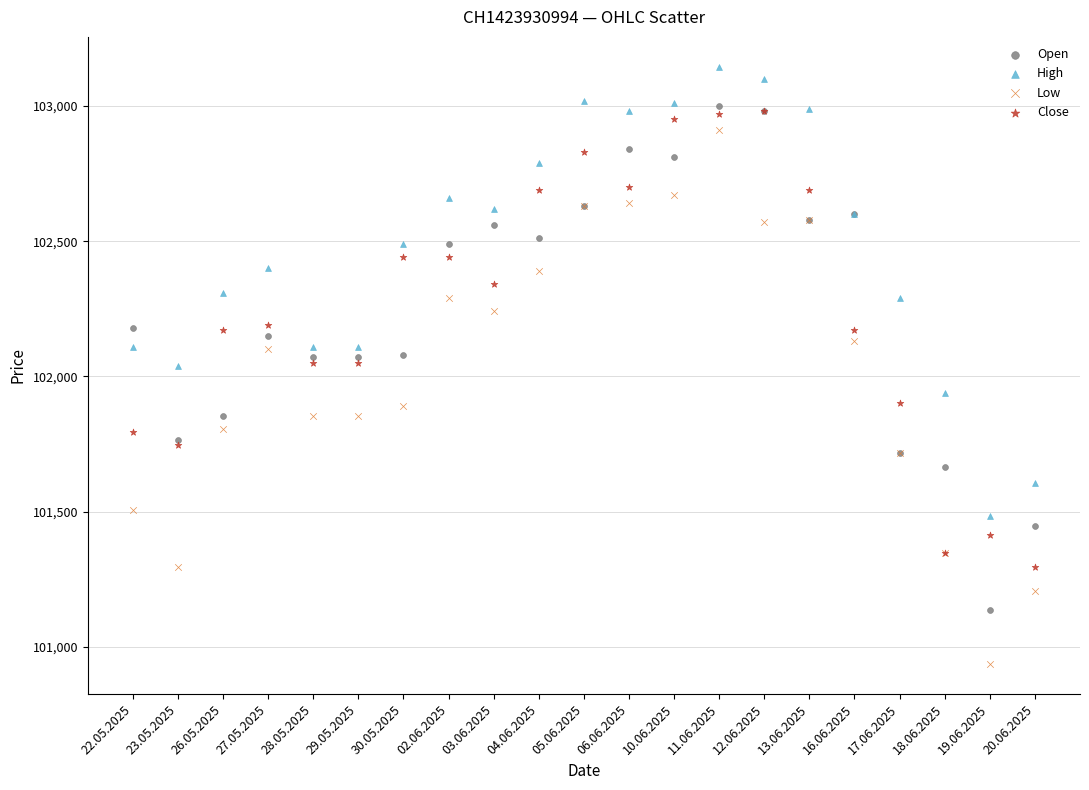

Which series reaches the minimum Y coordinate?

Low